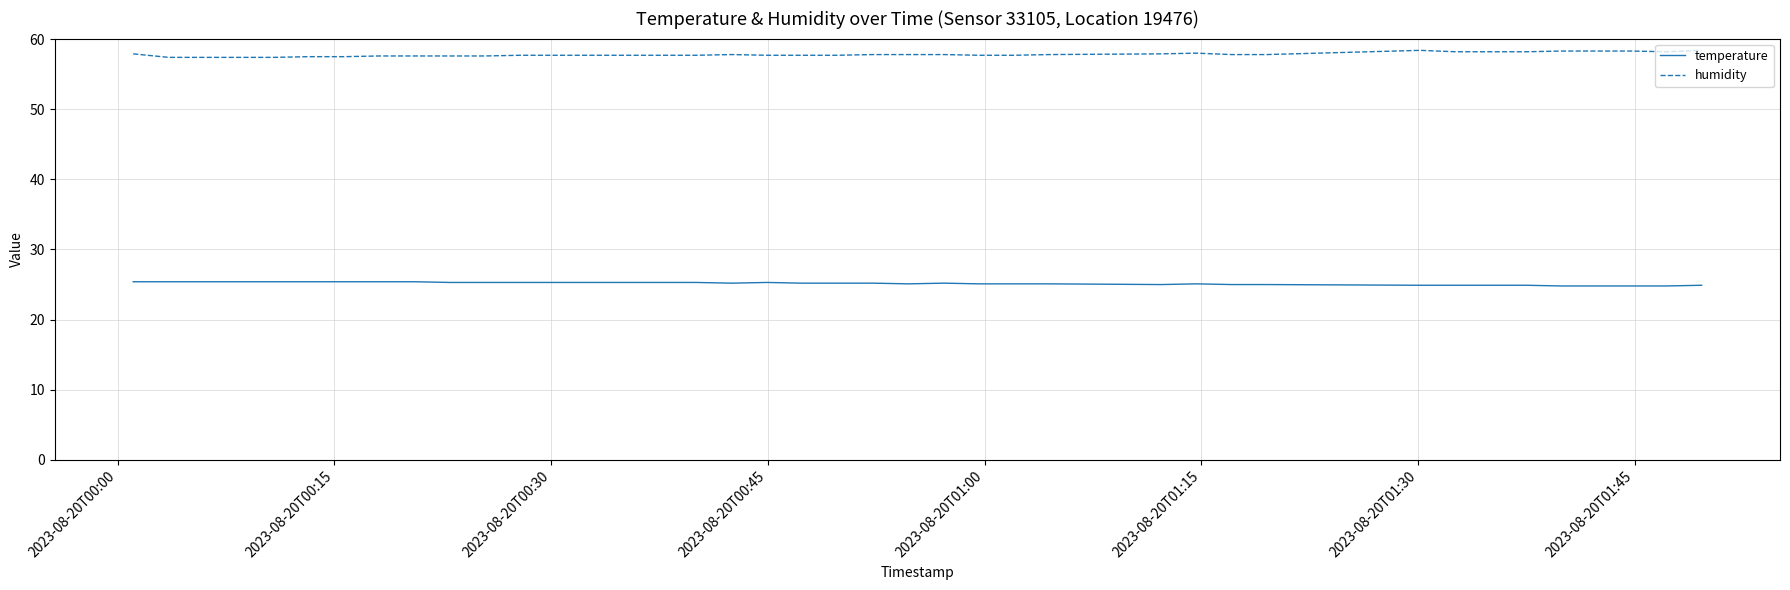

List the series in order of their overall mean, highest first.

humidity, temperature